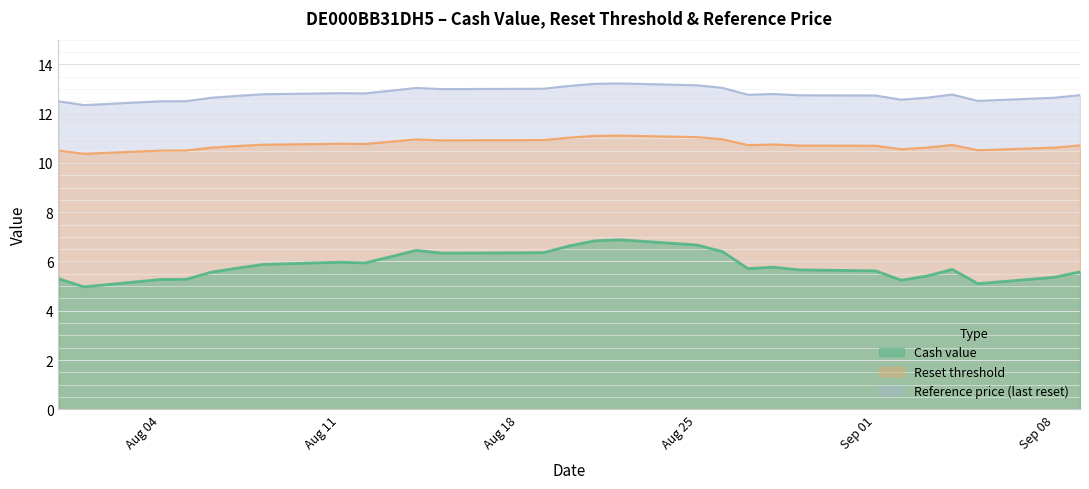

What is the average value of the Reference price series?

12.8